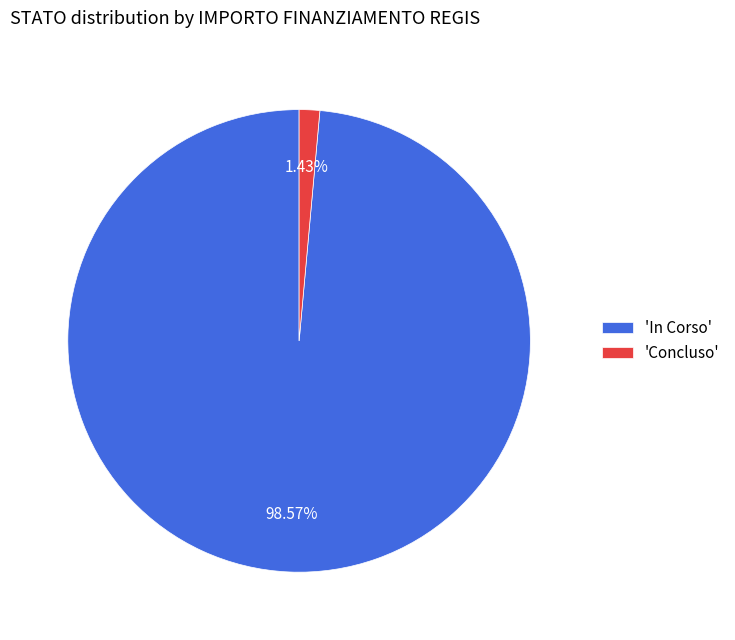

Which has a higher value, 'Concluso' or 'In Corso'?

'In Corso'